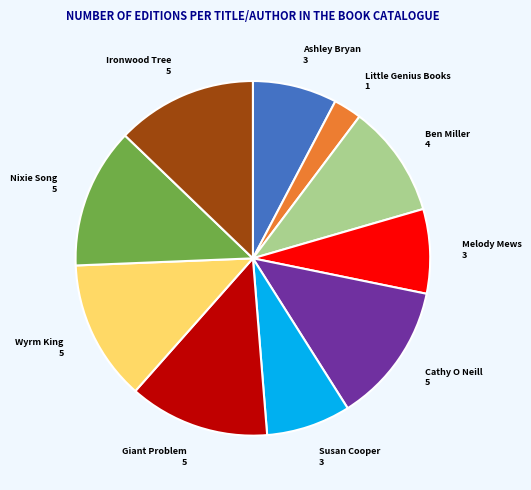

Is the sum of Nixie Song and Cathy O Neill greater than half?

No